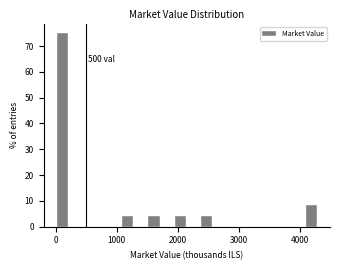

Read against the x-axis, roughly where is the centre of the tallest bar?

100